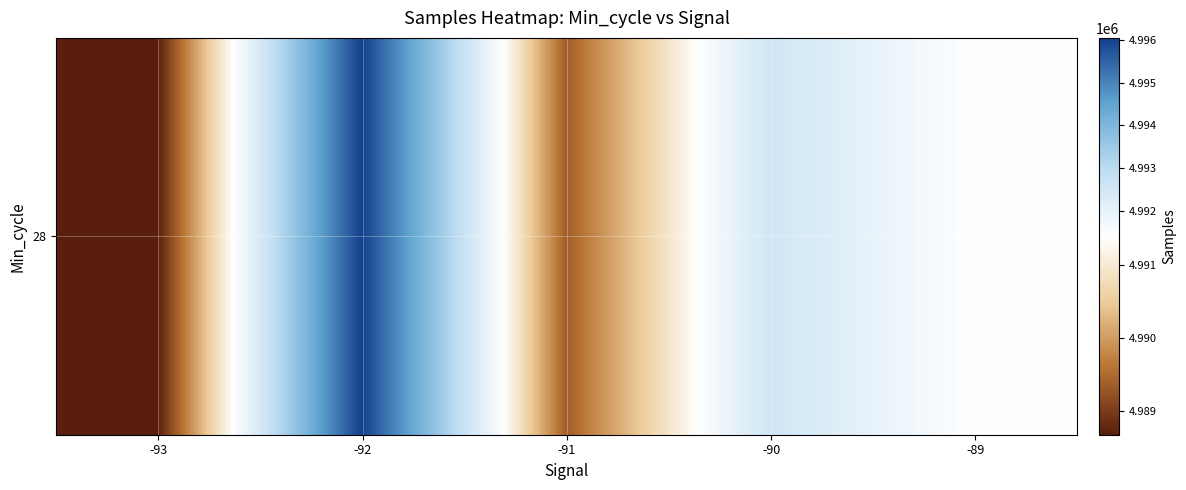

What is the change in value from -93 to -92?

+7376.0